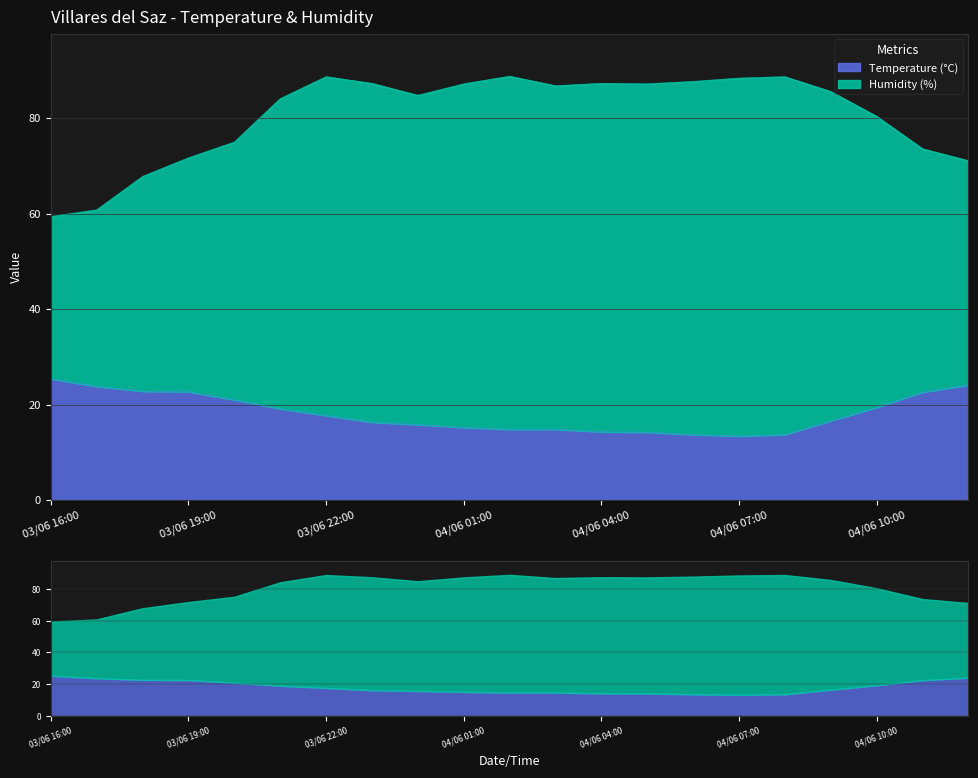

Reading left to right, transcribe all the data shown in this chart.

Temperature (°C): 03/06 16:00=25.4	03/06 17:00=23.8	03/06 18:00=22.8	03/06 19:00=22.7	03/06 20:00=21.0	03/06 21:00=19.1	03/06 22:00=17.7	03/06 23:00=16.3	04/06 00:00=15.8	04/06 01:00=15.2	04/06 02:00=14.8	04/06 03:00=14.8	04/06 04:00=14.3	04/06 05:00=14.2	04/06 06:00=13.7	04/06 07:00=13.4	04/06 08:00=13.7	04/06 09:00=16.6	04/06 10:00=19.4	04/06 11:00=22.6	04/06 12:00=24.1
Humidity (%): 03/06 16:00=59.4	03/06 17:00=60.8	03/06 18:00=67.8	03/06 19:00=71.7	03/06 20:00=75.0	03/06 21:00=84.1	03/06 22:00=88.7	03/06 23:00=87.3	04/06 00:00=84.8	04/06 01:00=87.2	04/06 02:00=88.8	04/06 03:00=86.8	04/06 04:00=87.3	04/06 05:00=87.2	04/06 06:00=87.7	04/06 07:00=88.4	04/06 08:00=88.7	04/06 09:00=85.6	04/06 10:00=80.4	04/06 11:00=73.6	04/06 12:00=71.1